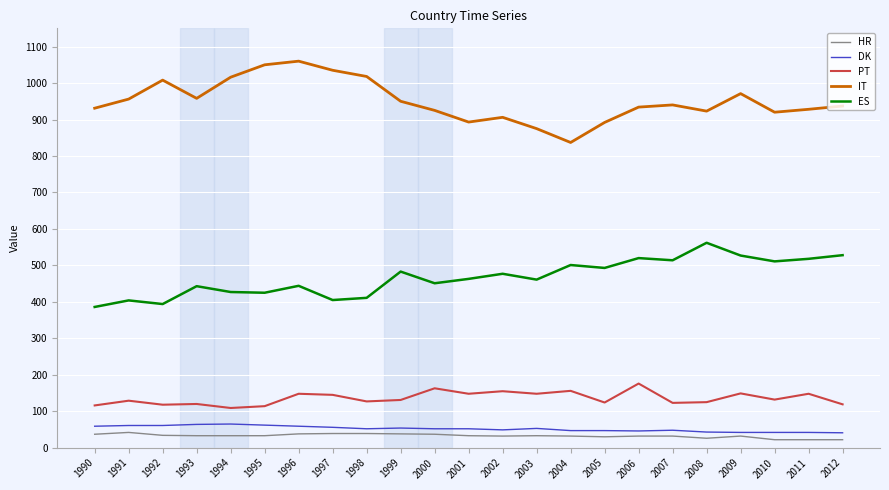

List the series in order of their peak value, highest first.

IT, ES, PT, DK, HR